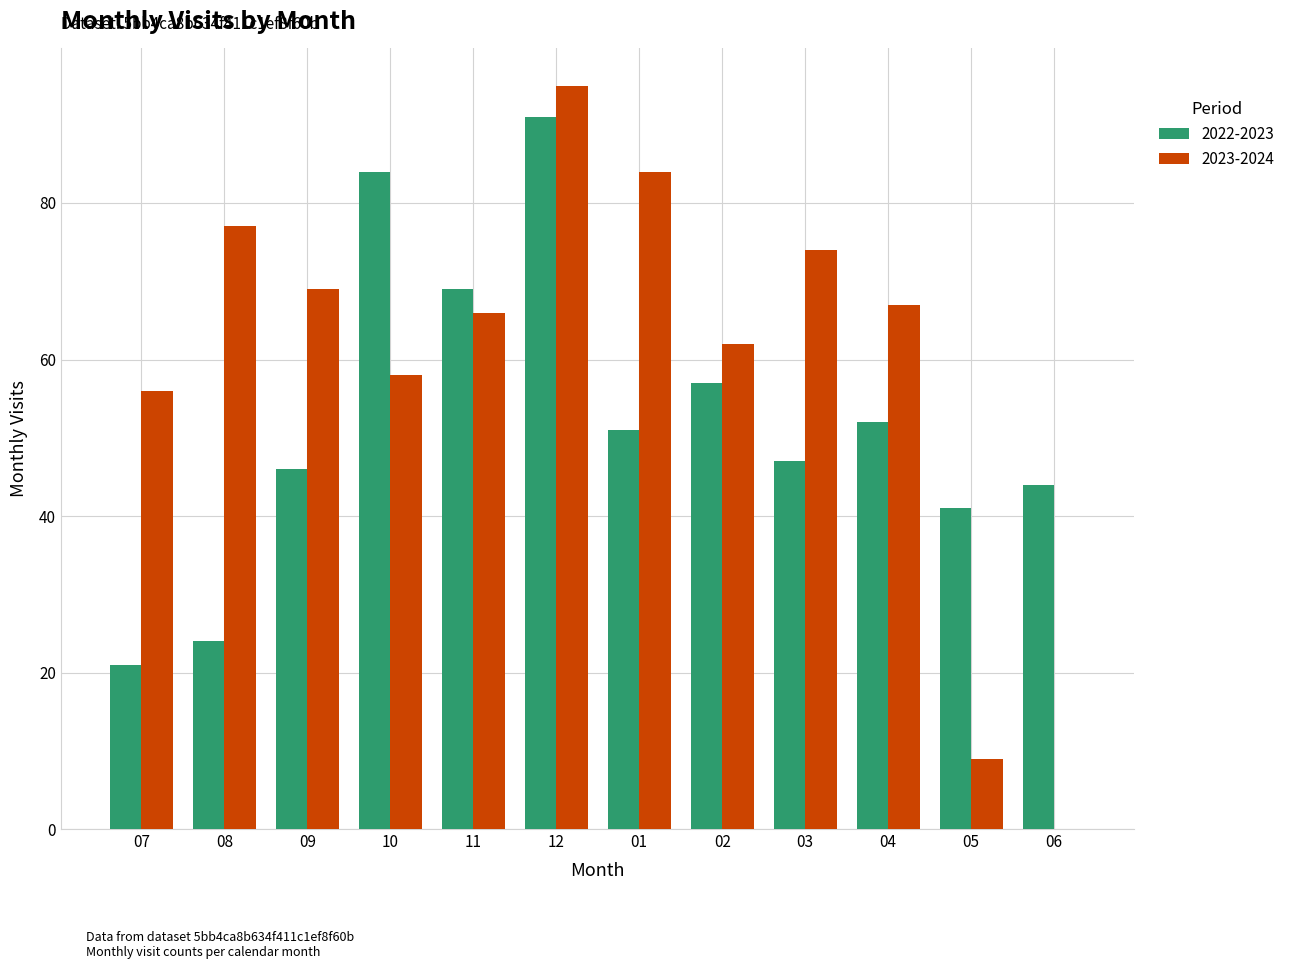

Read the 2023-2024 value at 02, to the nearest 10.

60